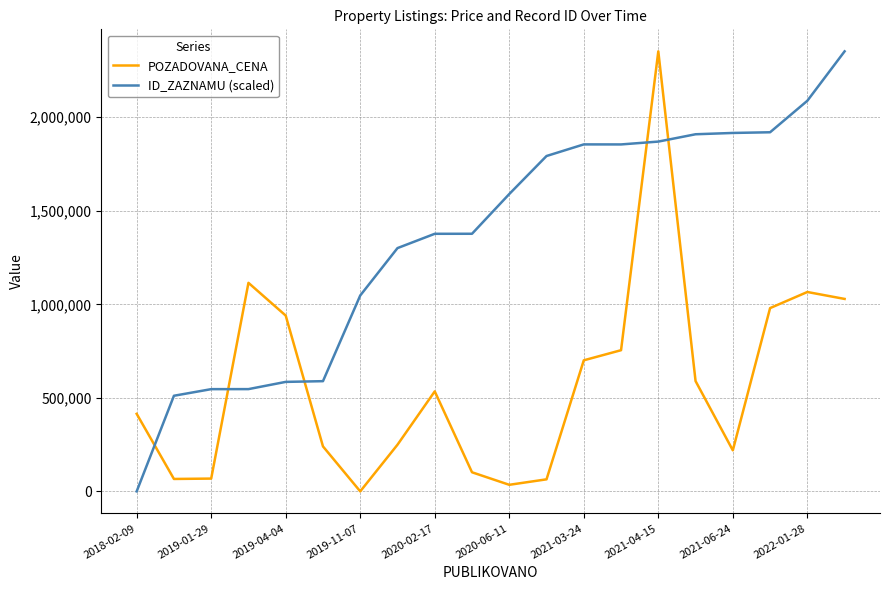

Rank the series by their average value, from highest to lowest.

ID_ZAZNAMU (scaled), POZADOVANA_CENA